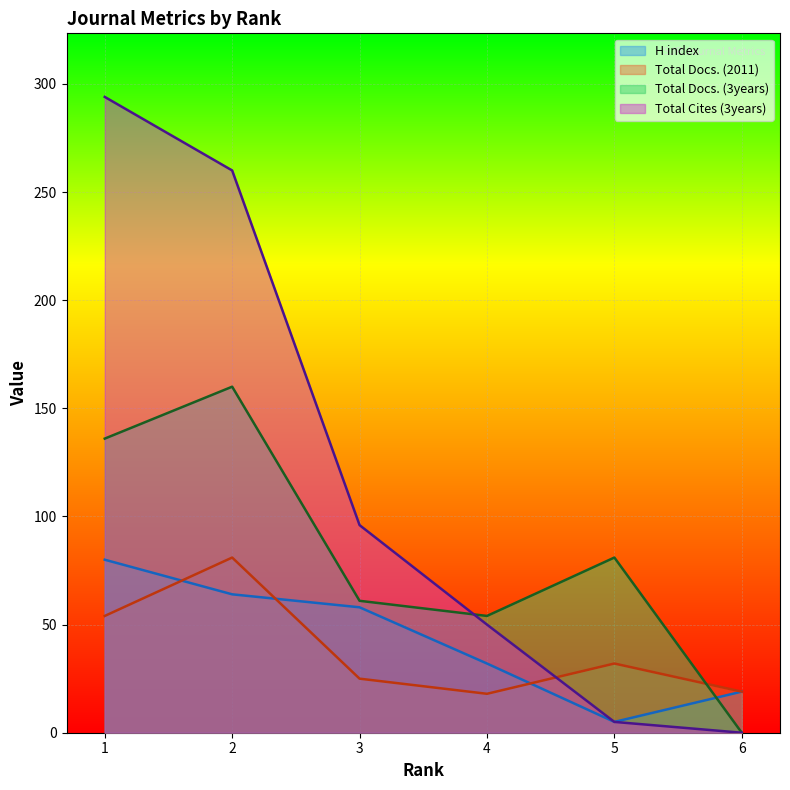

Reading right to left, what are all the values shown in this chart?

H index: 6=19	5=5	4=32	3=58	2=64	1=80
Total Docs. (2011): 6=19	5=32	4=18	3=25	2=81	1=54
Total Docs. (3years): 6=0	5=81	4=54	3=61	2=160	1=136
Total Cites (3years): 6=0	5=5	4=50	3=96	2=260	1=294